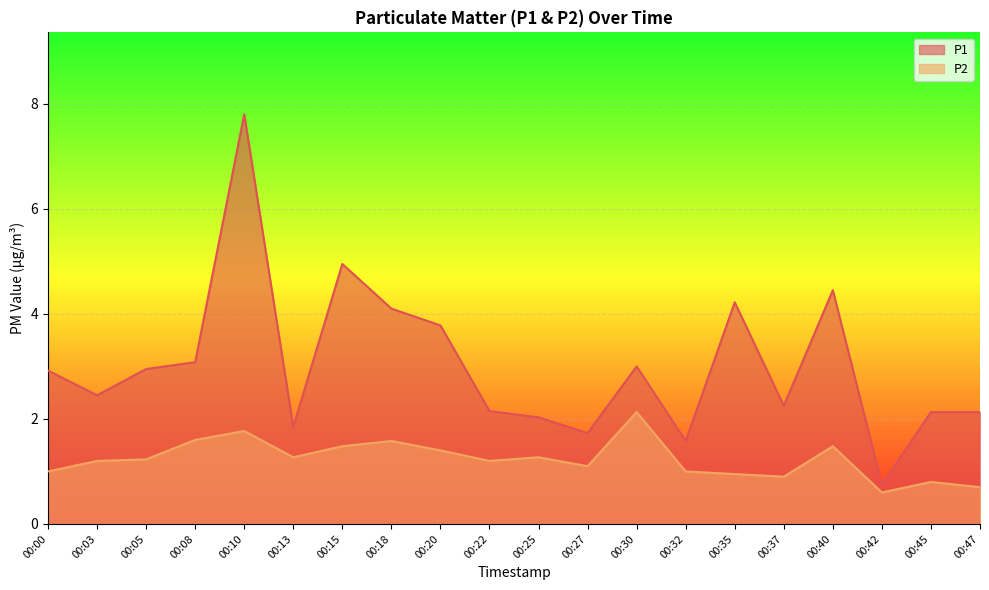

At 00:18, list the series in order from largest to smallest.

P1, P2